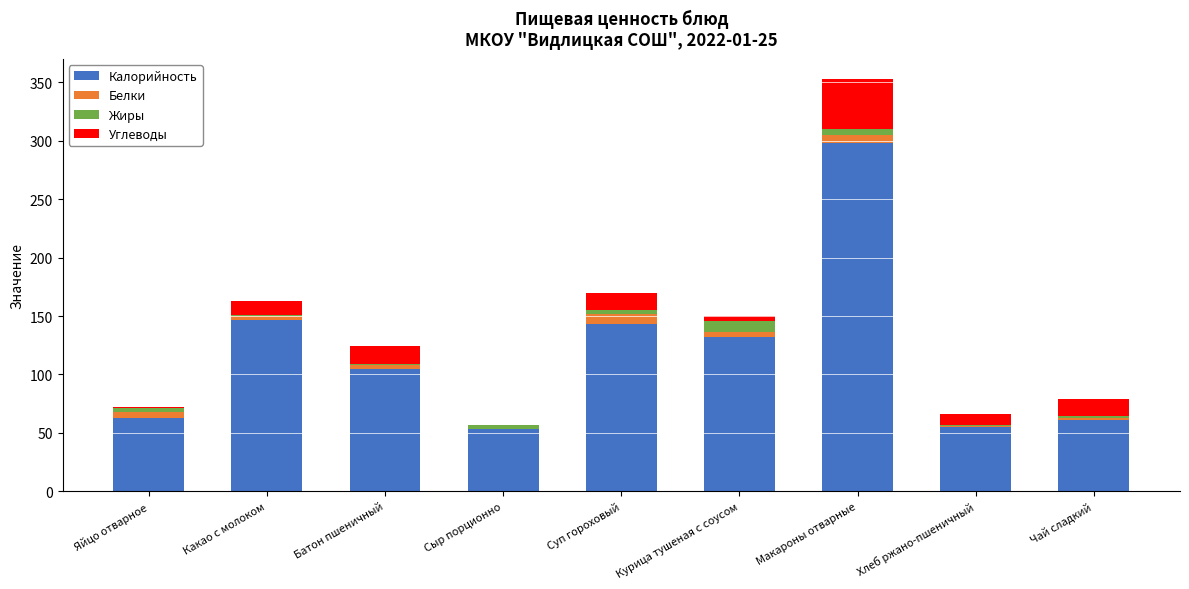

At which category is the sum across all series the highest?

Макароны отварные